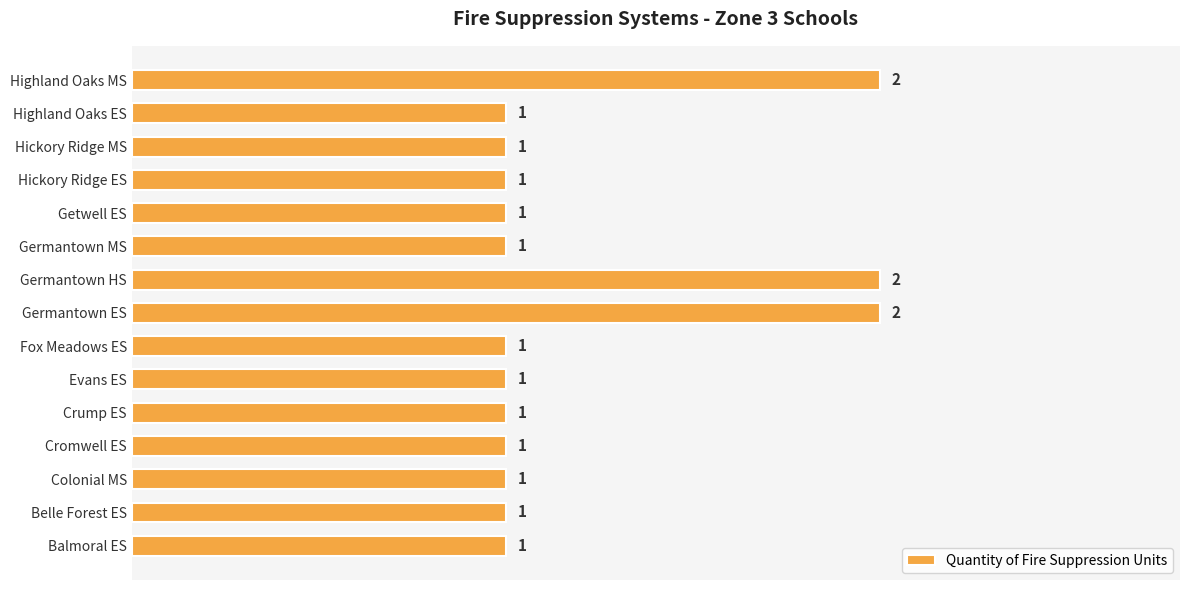

What is the sum of all values?

18